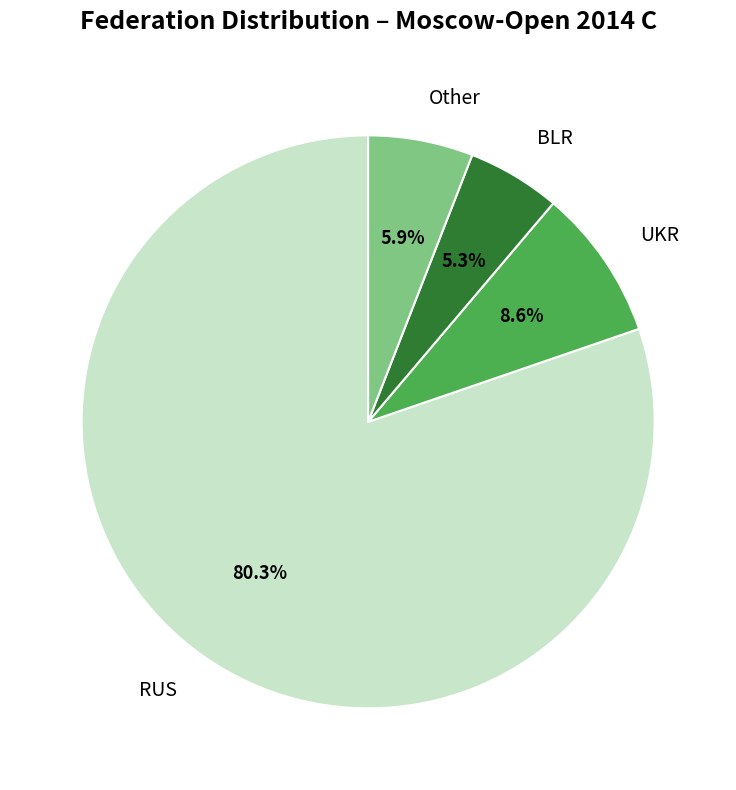

Do UKR and Other together represent more than half of the pie?

No